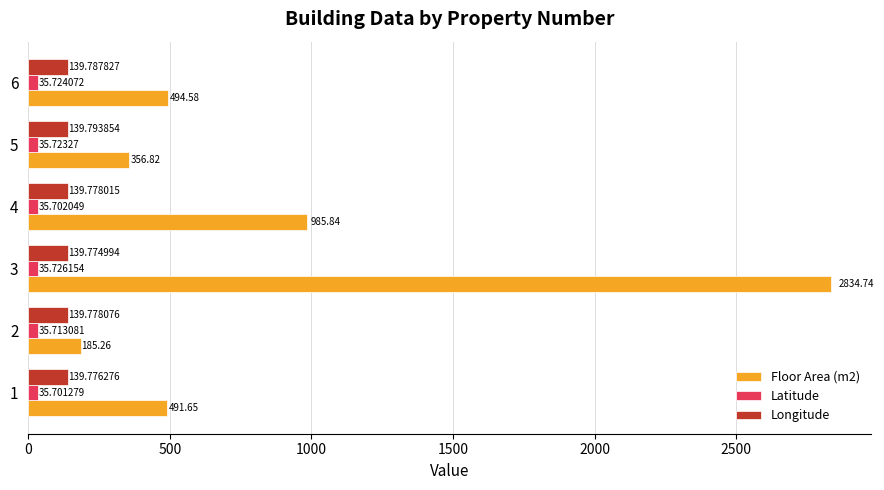

What is the sum of the Floor Area (m2) values at 1 and 4?

1477.5